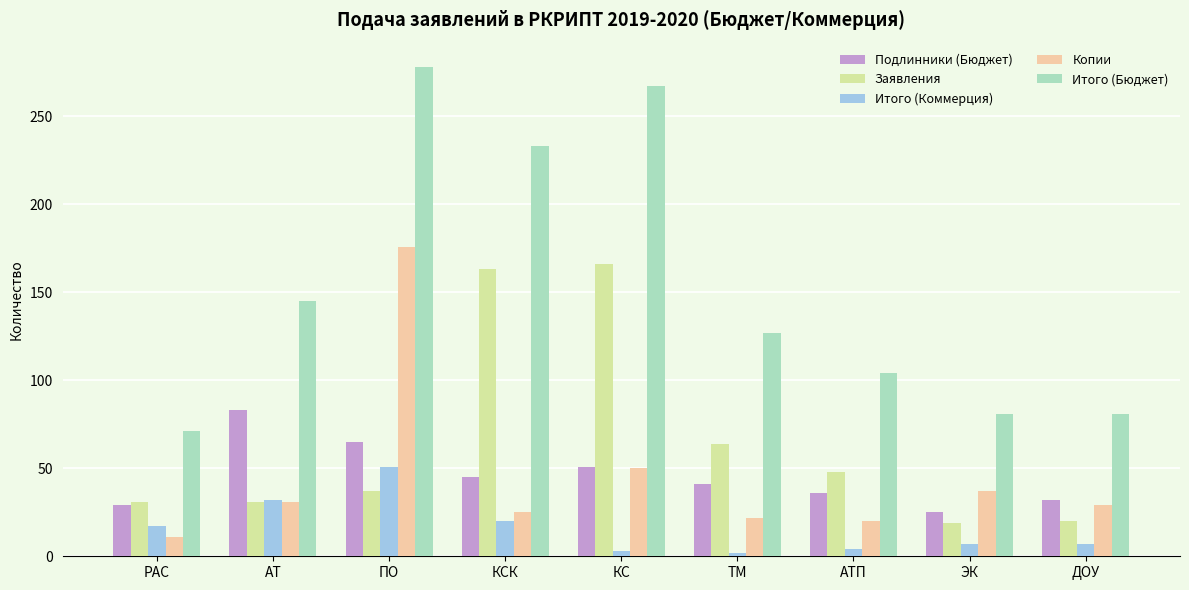

Which series changed the most between АТ and ЭК?

Итого (Бюджет)